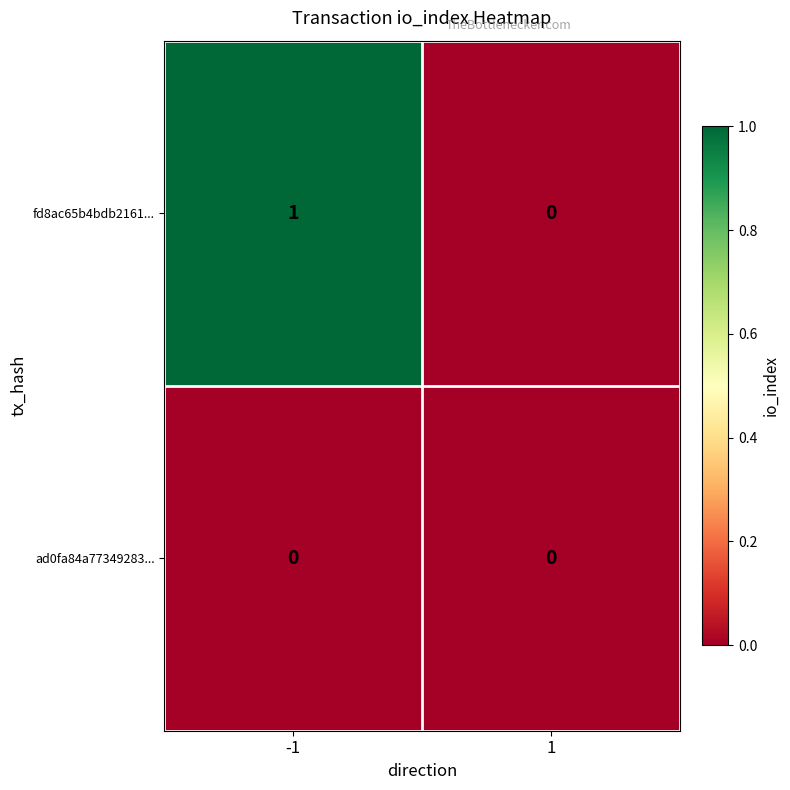

Which series has the largest range (max minus min)?

fd8ac65b4bdb2161...